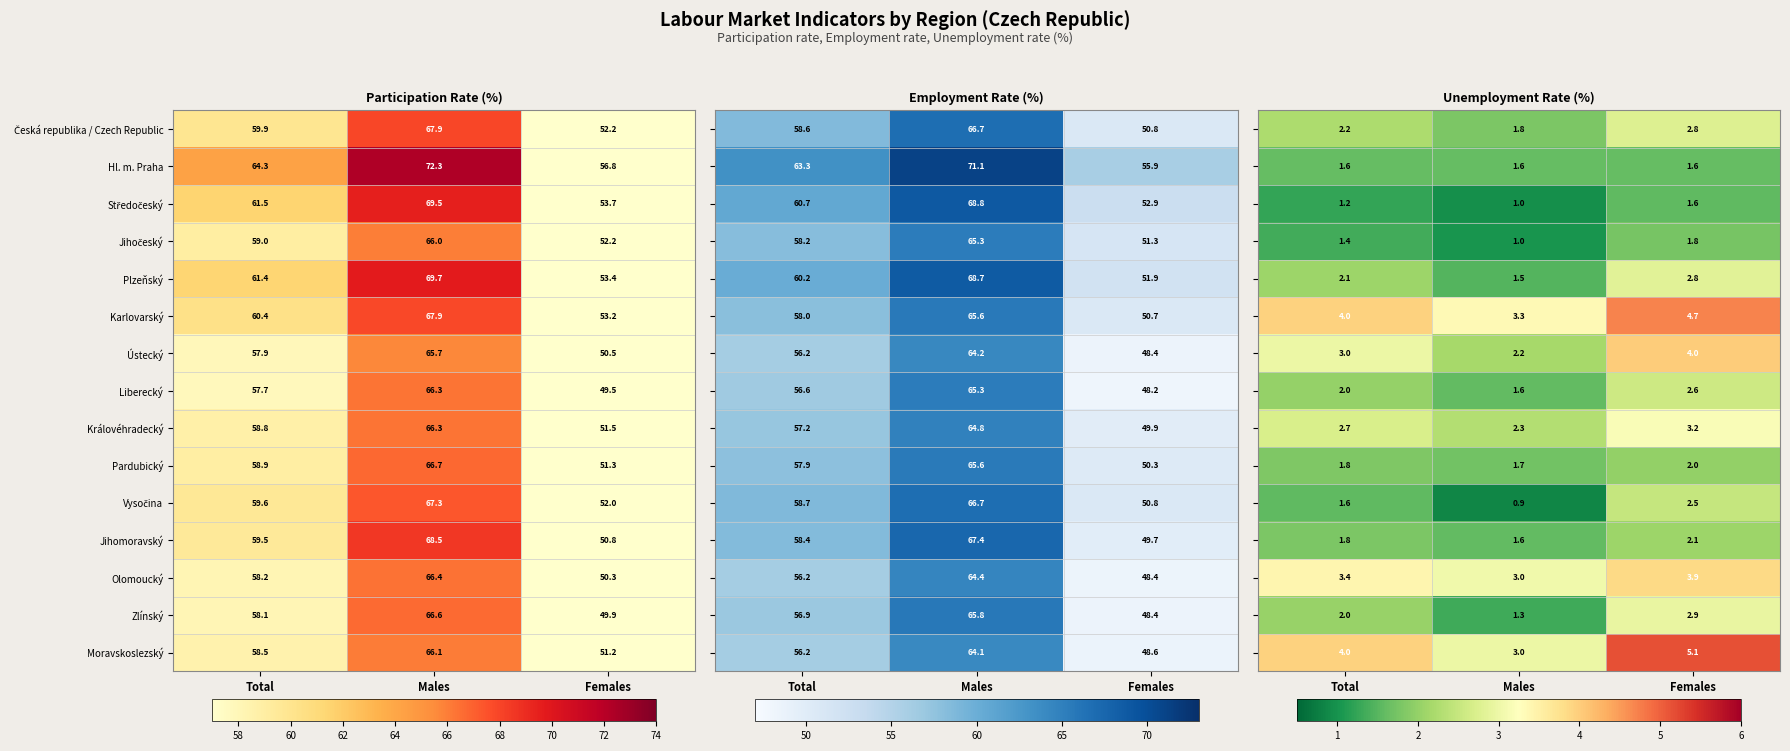

Is the value of Jihomoravský at Males greater than the value of Karlovarský at Females?

Yes